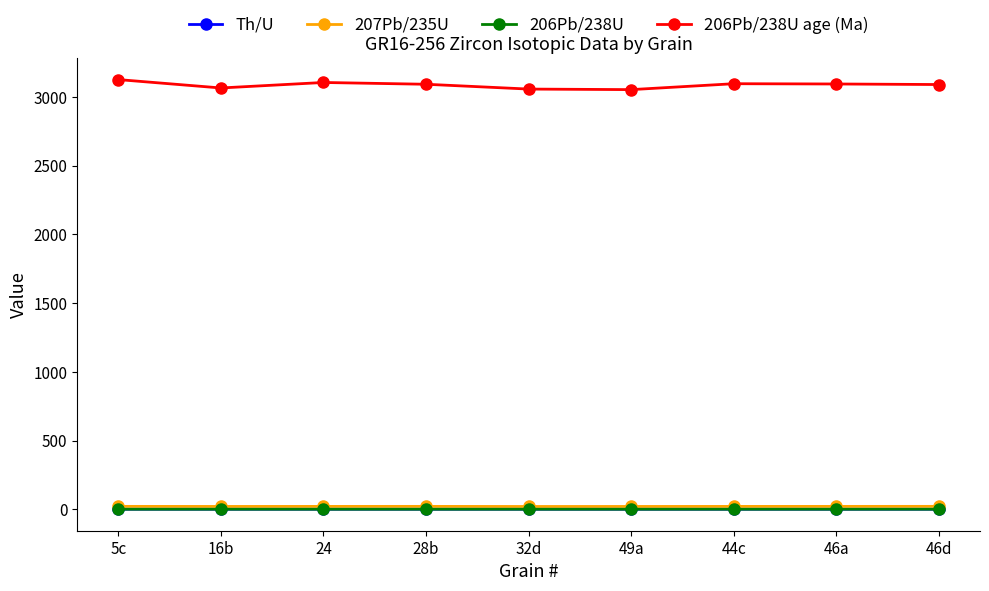

The value of 206Pb/238U age (Ma) at 5c is 1928.7. True or false?

False